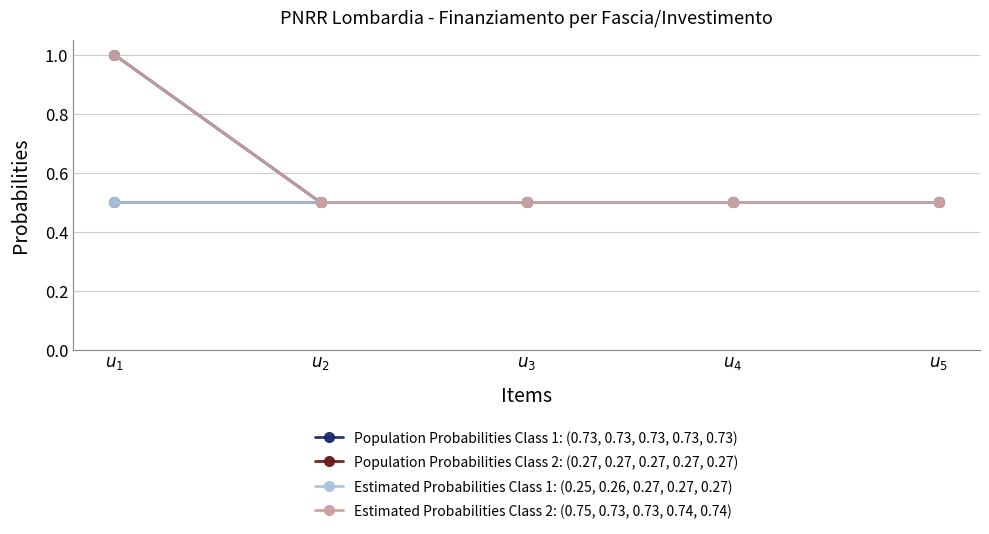

At how many categories does at least one series exceed 0?

5